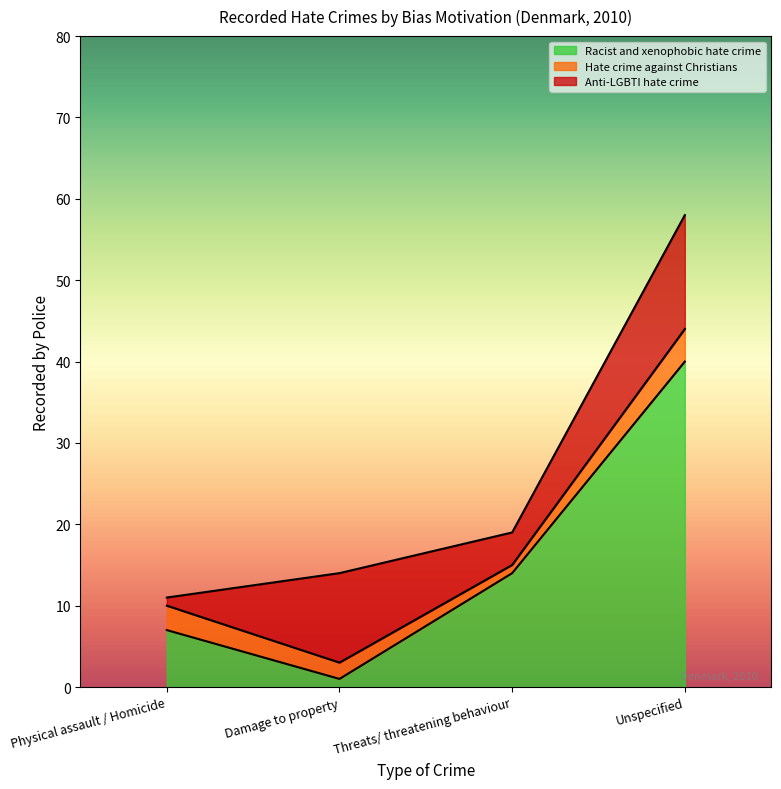

Which has a higher value, Physical assault / Homicide or Threats/ threatening behaviour?

Threats/ threatening behaviour